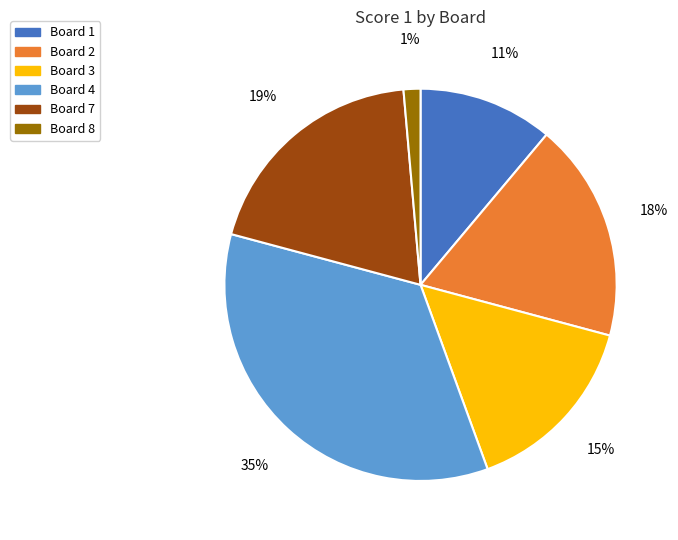

How many slices are in this pie chart?

6